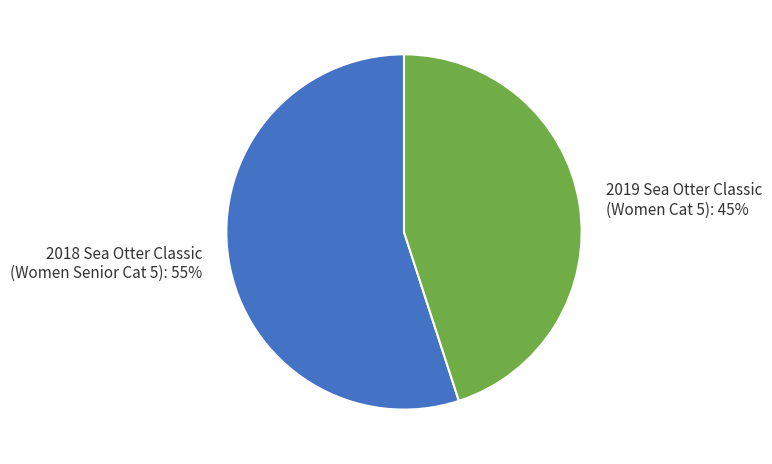

Do 2018 Sea Otter Classic (Women Senior Cat 5): 55% and 2019 Sea Otter Classic (Women Cat 5): 45% together represent more than half of the pie?

Yes